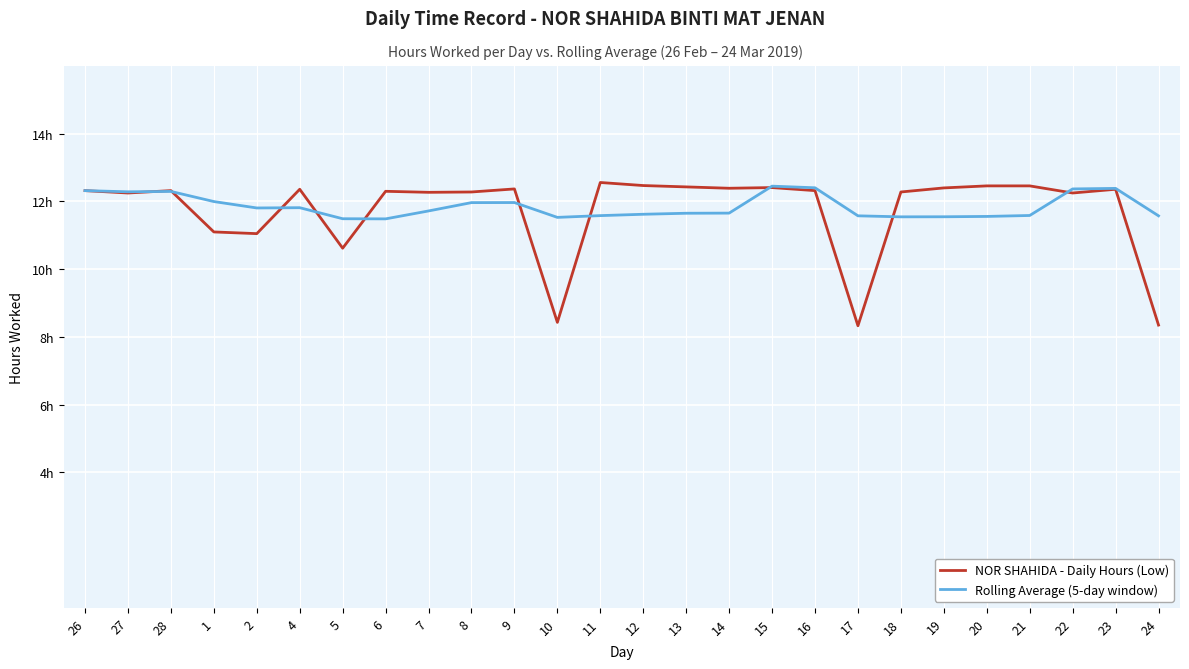

List the series in order of their overall mean, lowest first.

NOR SHAHIDA - Daily Hours (Low), Rolling Average (5-day window)